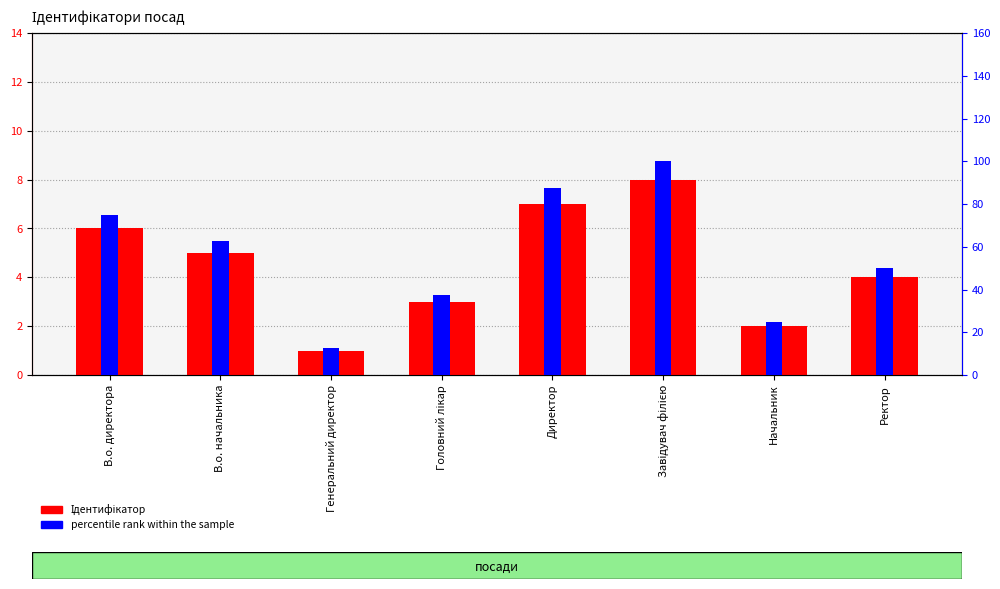

What are all the series names shown in the legend?

Ідентифікатор, percentile rank within the sample